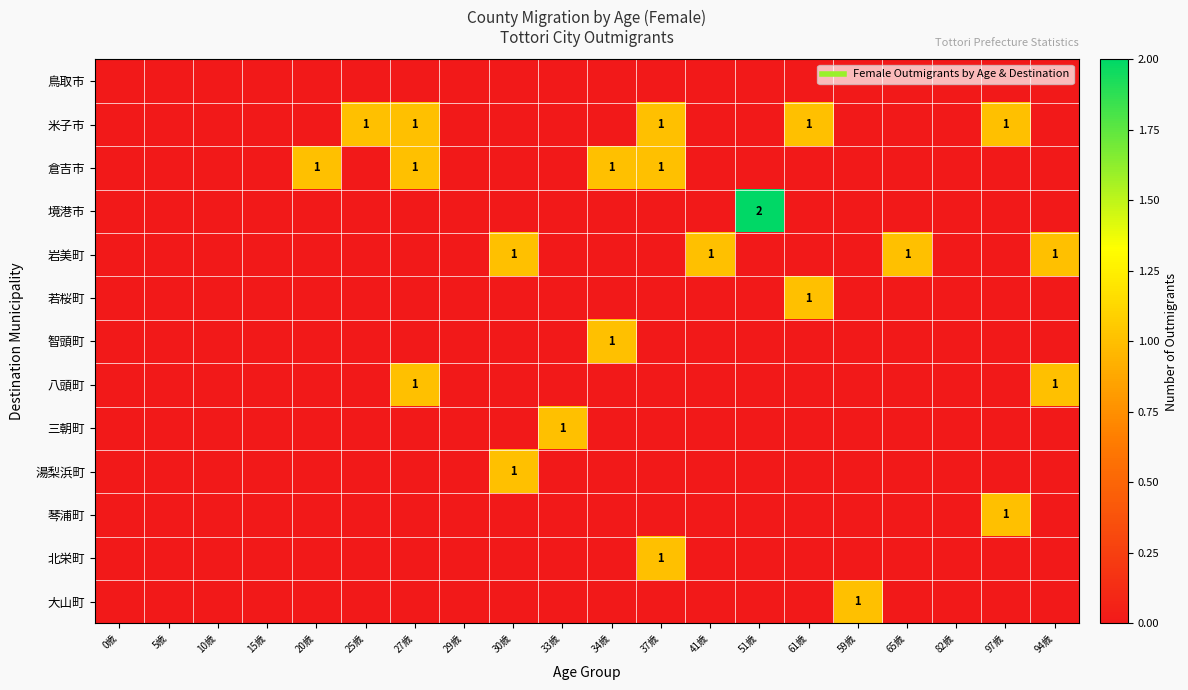

True or false: 岩美町 has a value of 0 at 33歳.

True